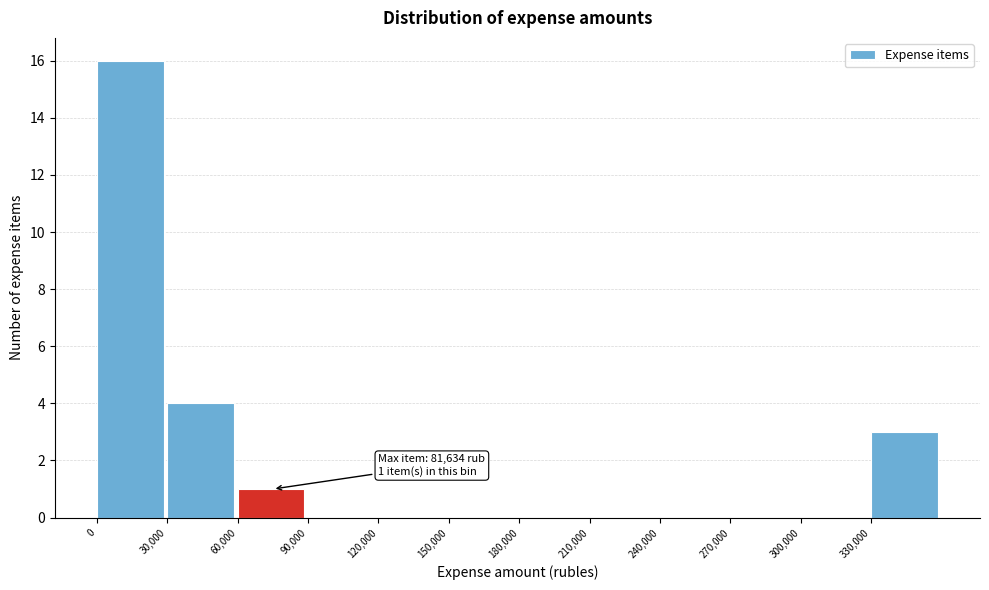

Which range on the x-axis has the tallest bar?

0 to 30000